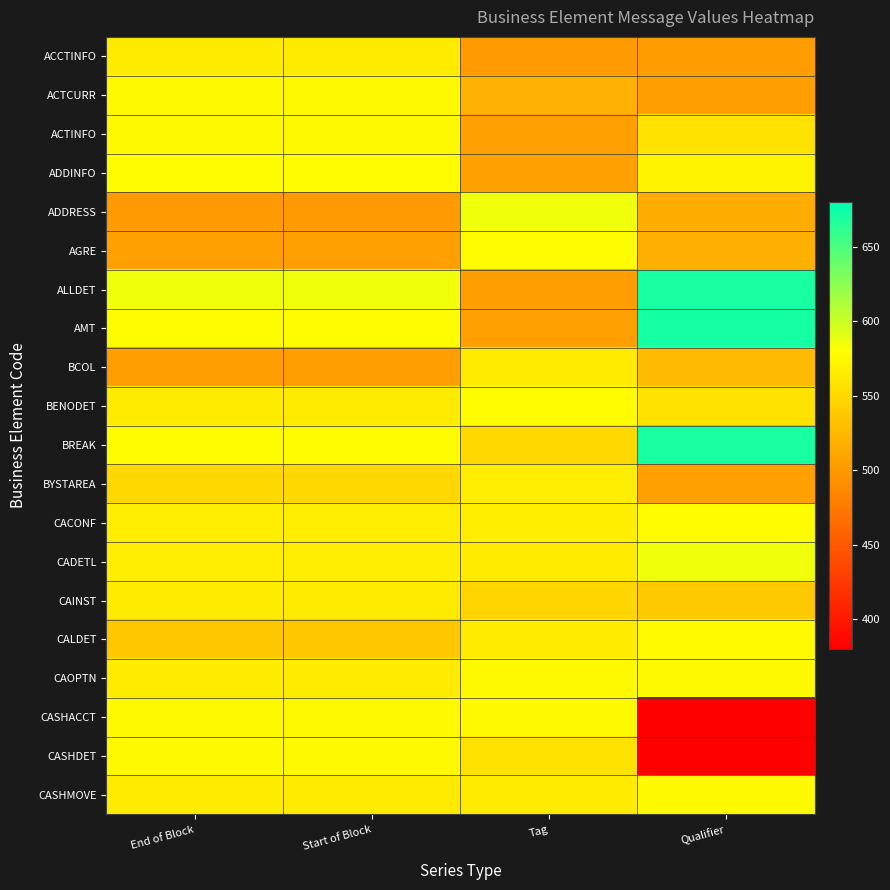

Rank the series by their maximum value, from highest to lowest.

AMT, ALLDET, BREAK, ADDRESS, CADETL, ADDINFO, AGRE, BENODET, CACONF, CALDET, ACTCURR, ACTINFO, CAOPTN, CASHACCT, CASHDET, CASHMOVE, BYSTAREA, BCOL, CAINST, ACCTINFO